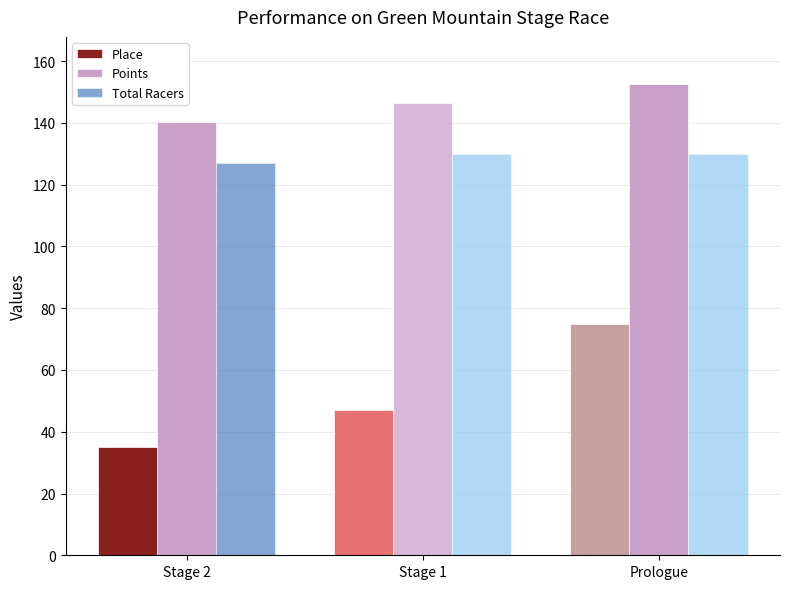

Is the value of Place at Stage 1 greater than the value of Total Racers at Stage 1?

No